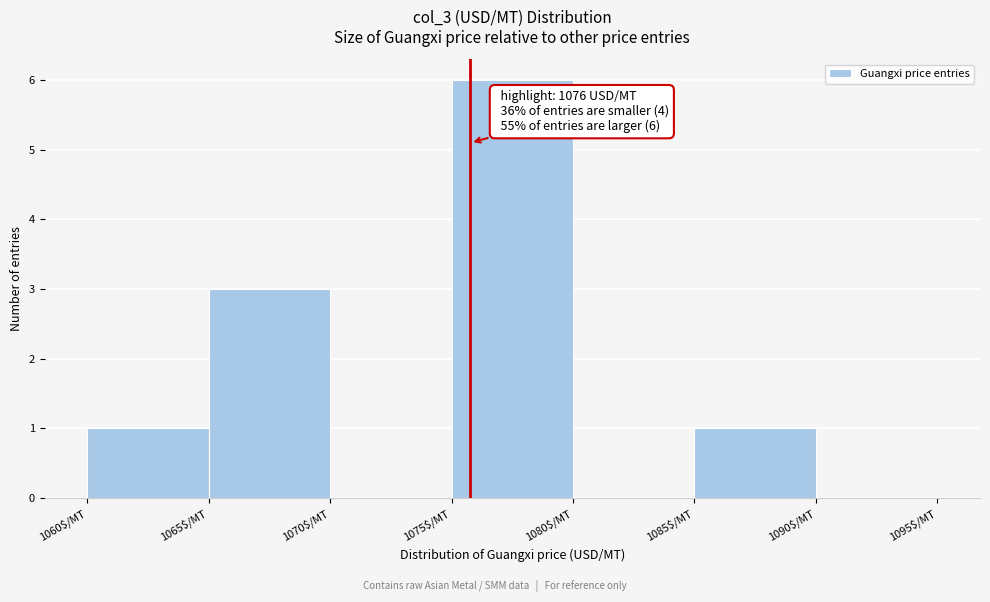

Which range on the x-axis has the tallest bar?

1075 to 1080